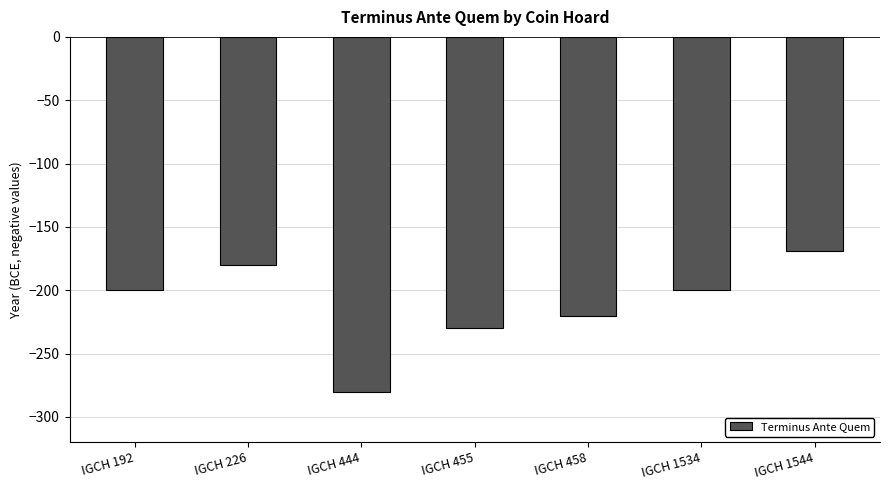

Reading left to right, transcribe all the data shown in this chart.

-200	-180	-280	-230	-220	-200	-169